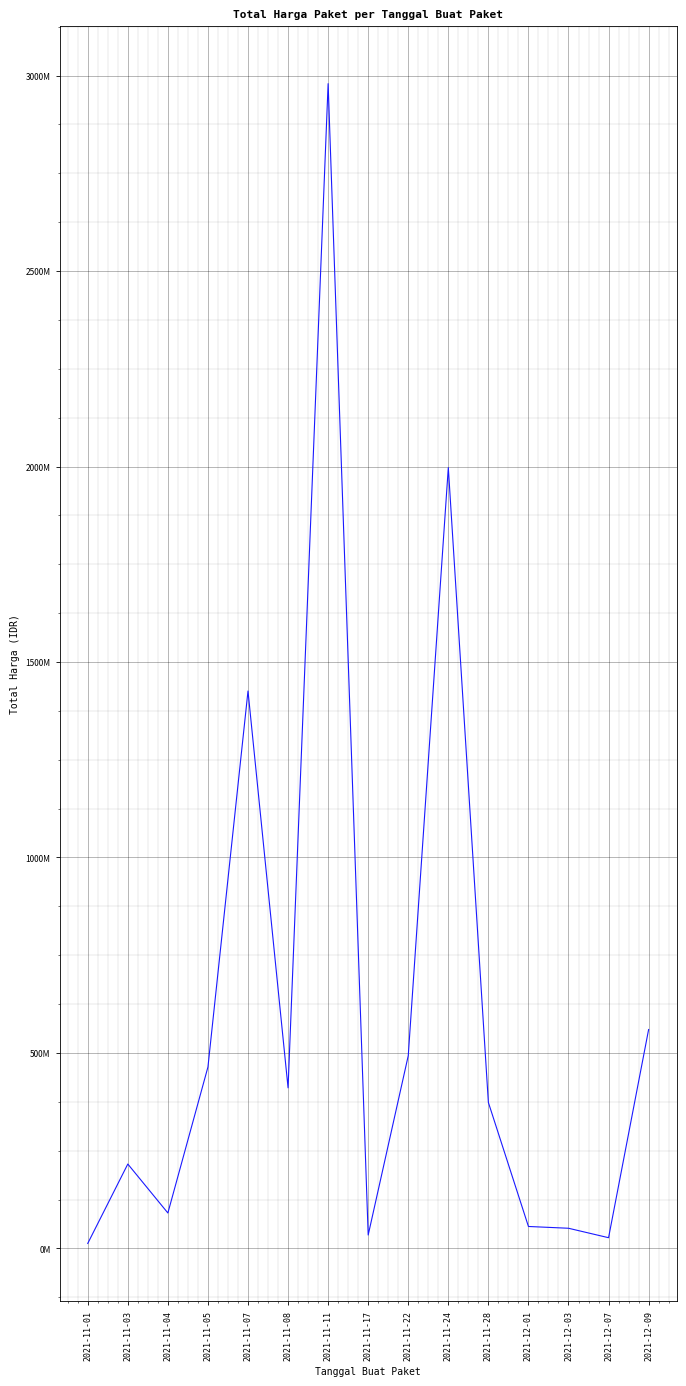

Does the chart have visible grid lines?

Yes